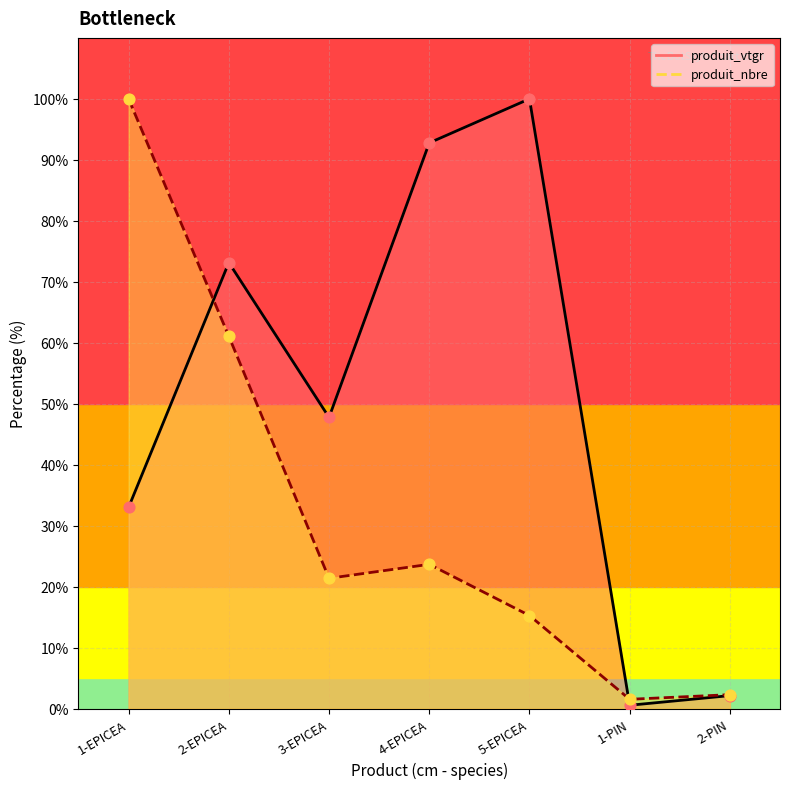

Which series has the widest spread of Y values?

produit_vtgr